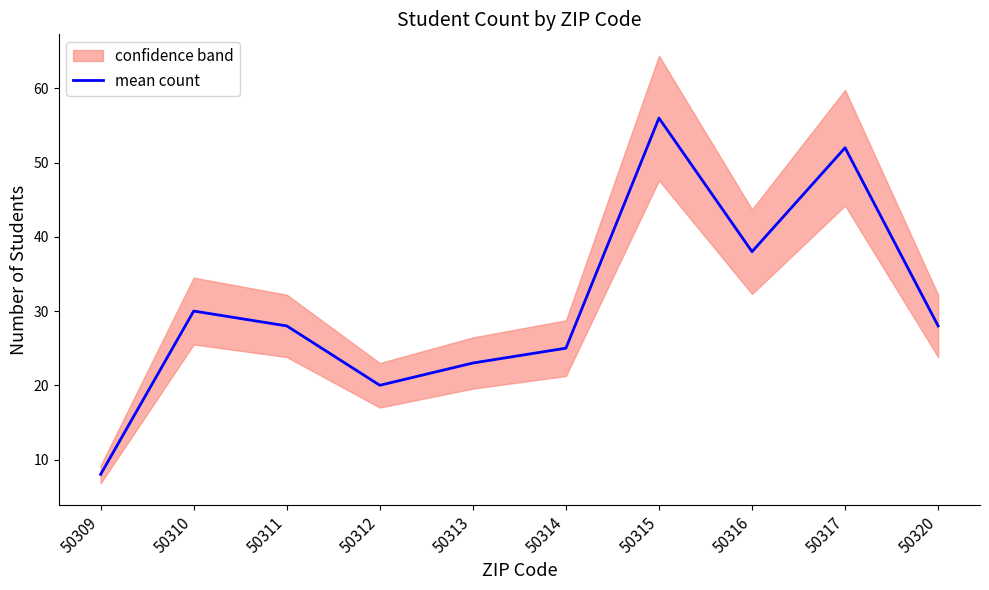

What is the smallest value displayed?

8